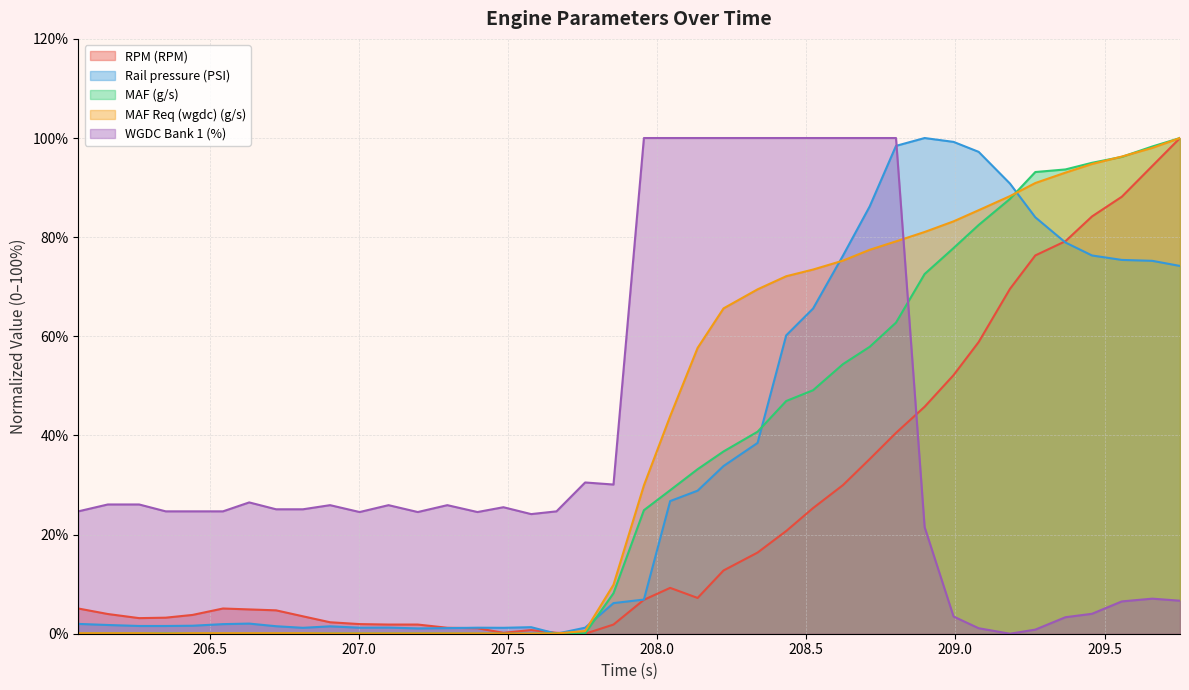

At how many categories does at least one series exceed 88?

20